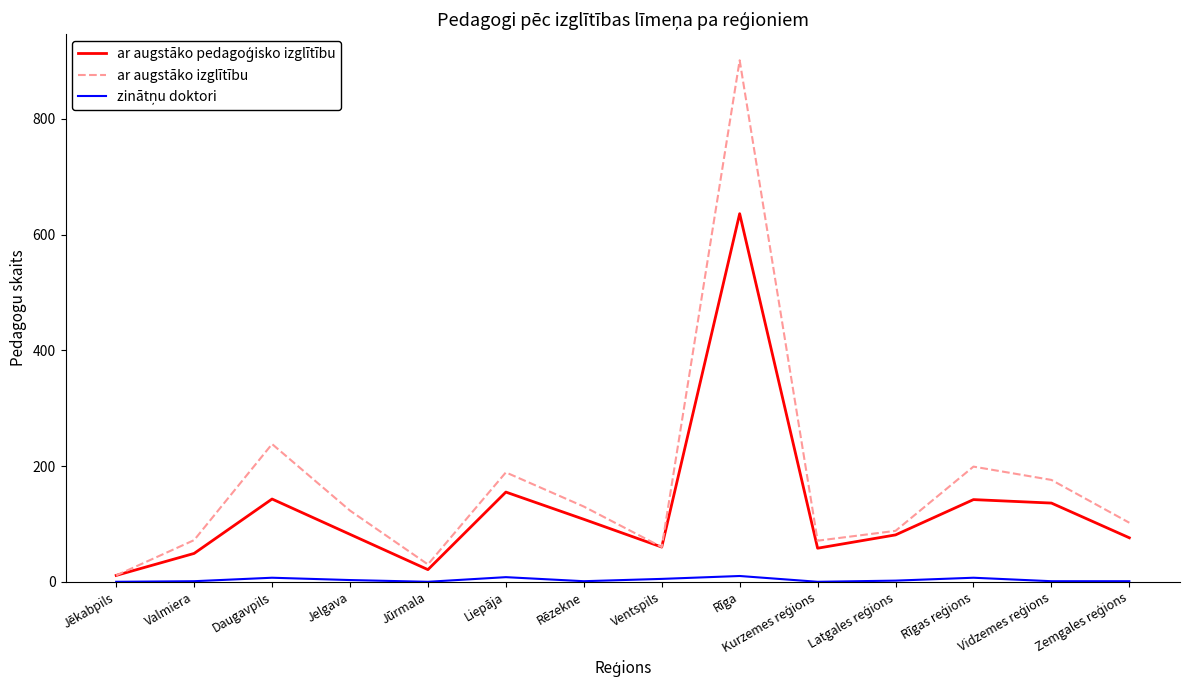

At which category is the sum across all series the highest?

Rīga